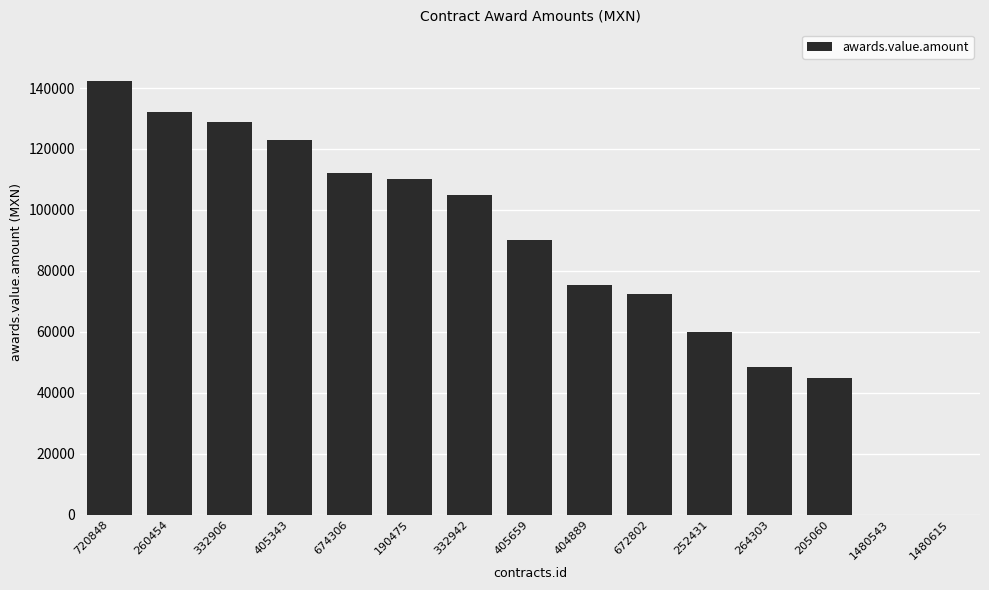

Are the bars horizontal?

No